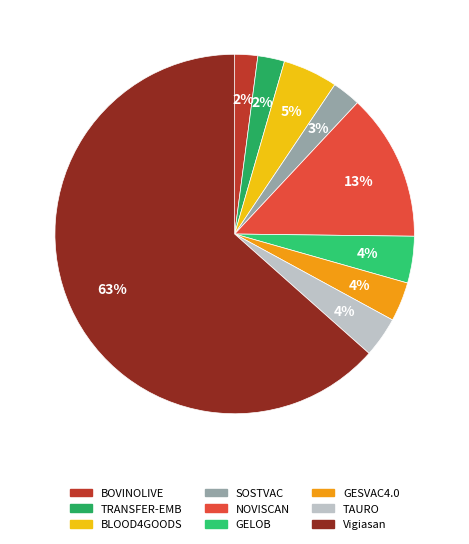

What is the largest slice in the pie chart?

Vigiasan